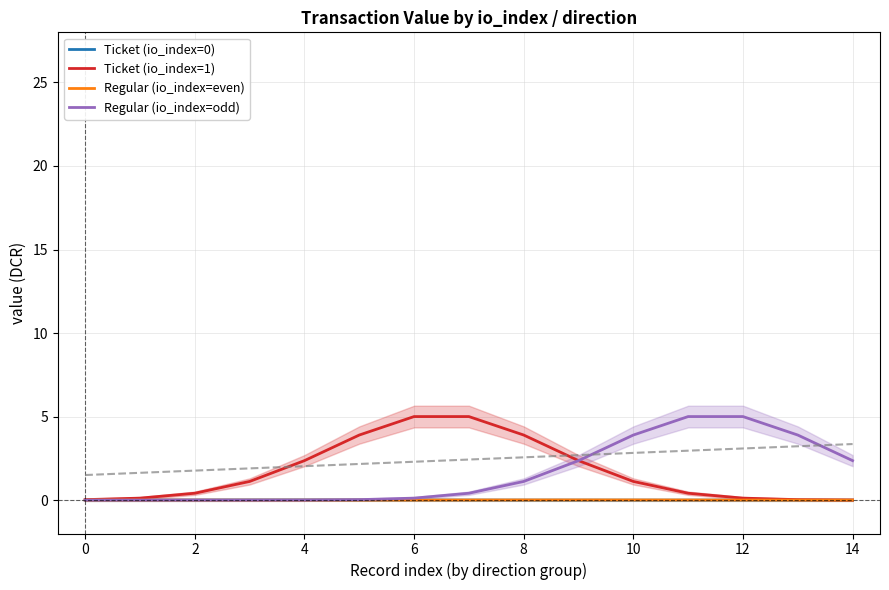

Rank the series by their maximum value, from lowest to highest.

Ticket (io_index=0), Regular (io_index=even), Ticket (io_index=1), Regular (io_index=odd)